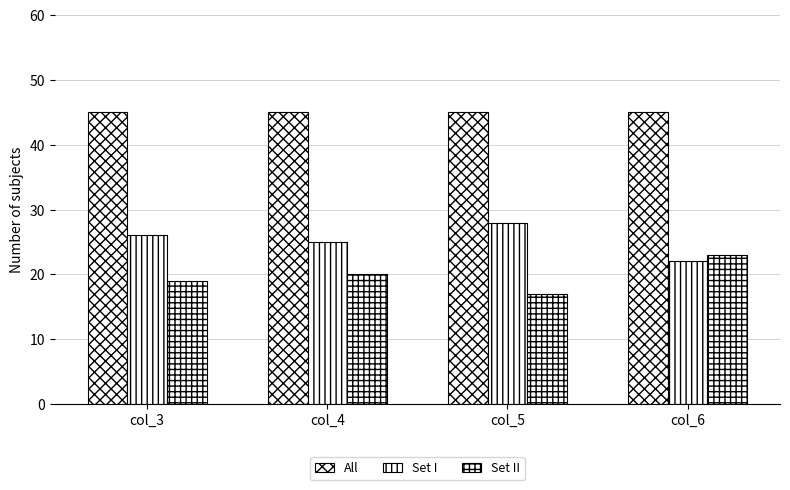

What is the difference between the Set II values at col_3 and col_6?

4